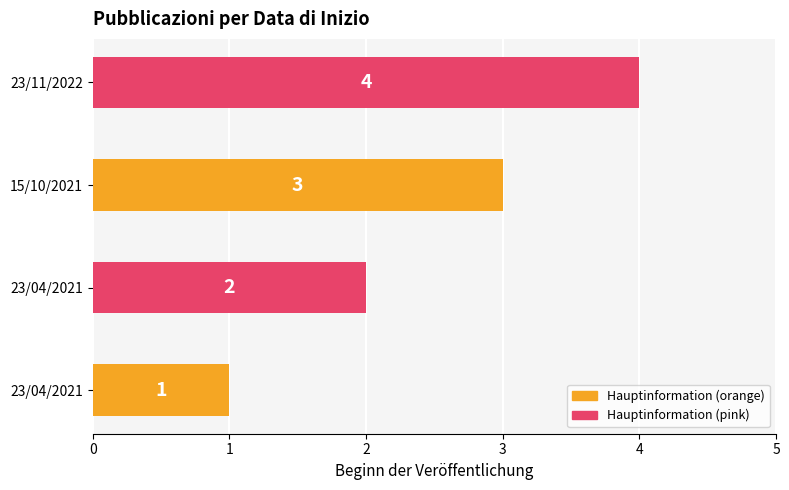

How many values are between 2 and 4?

3